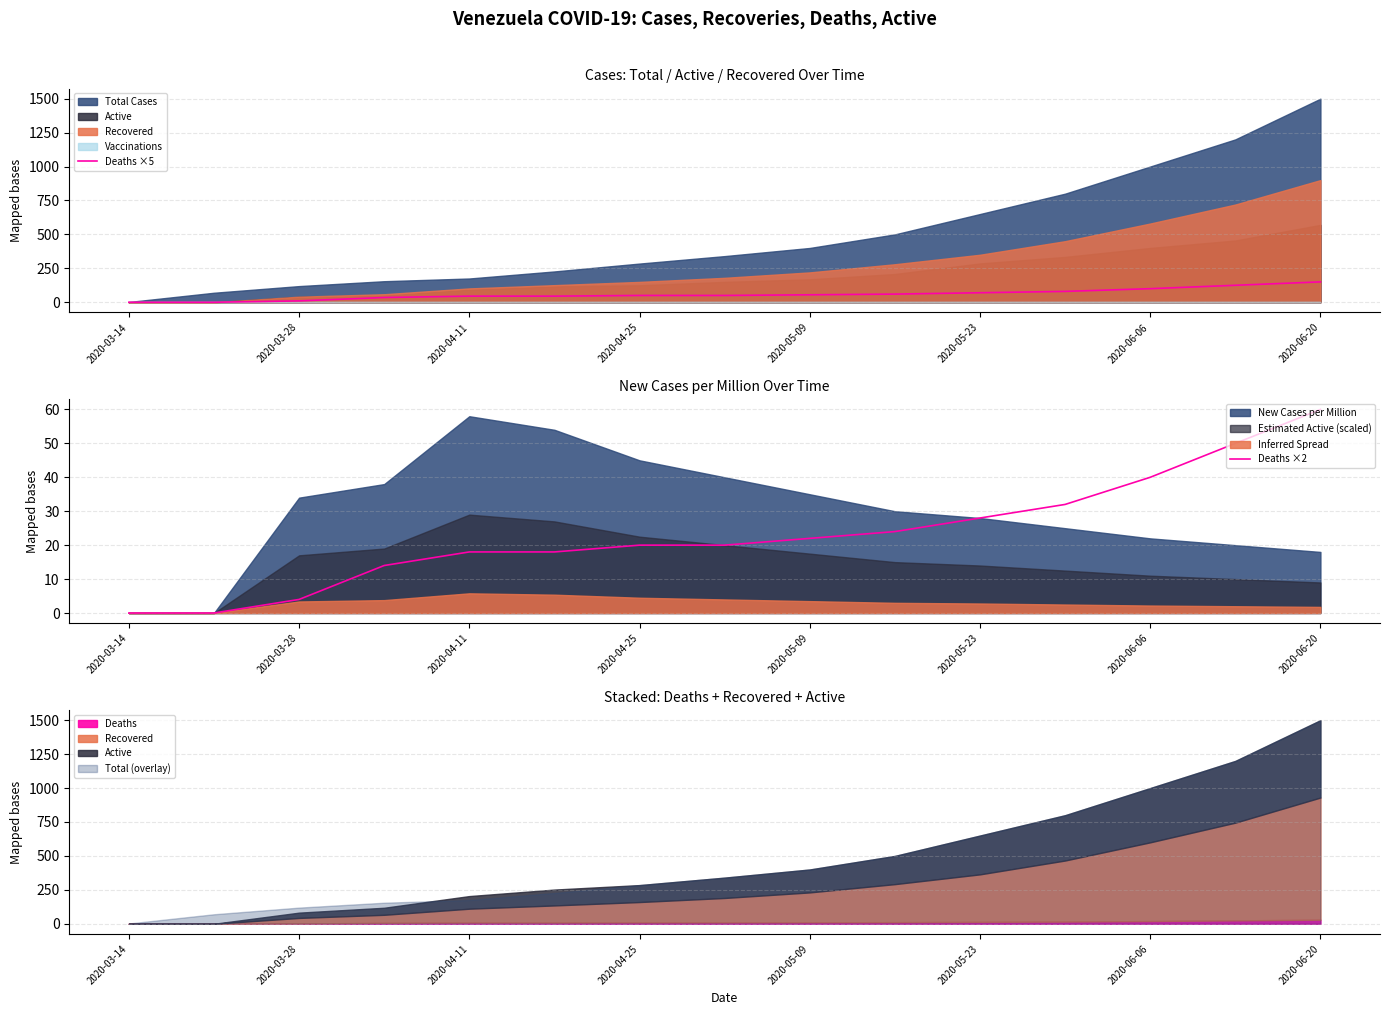

Is it true that Deaths ×2 equals 32 at 2020-04-25?

False